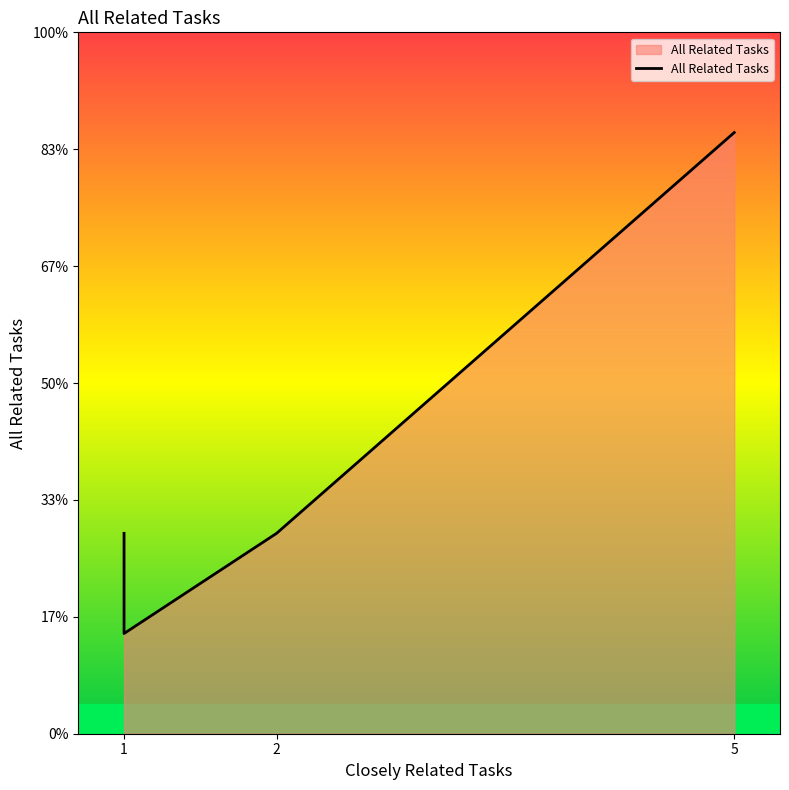

What is the label of the 5th point from the right?

1